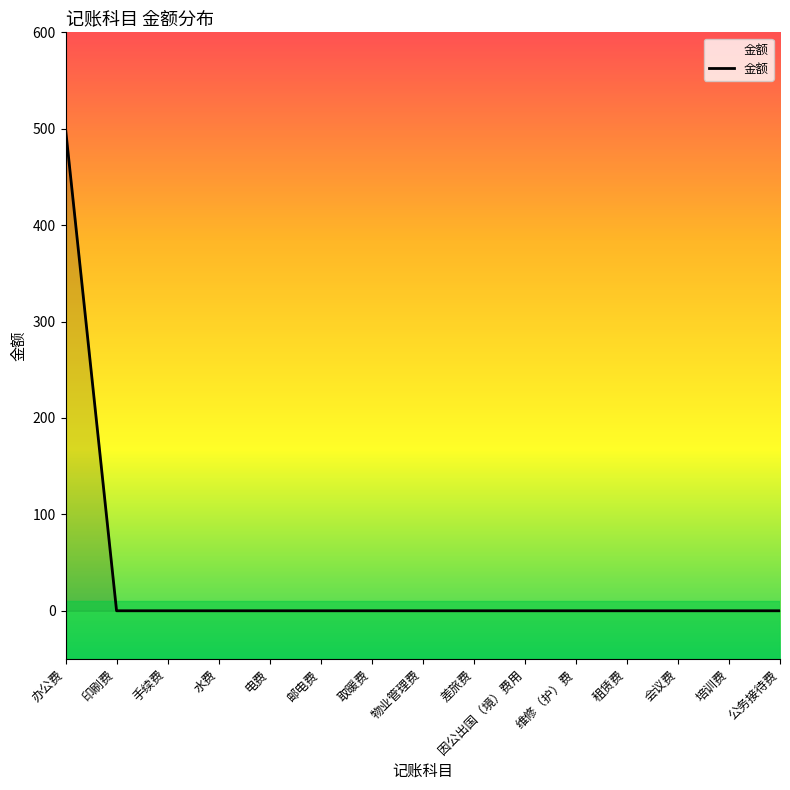

The value at 培训费 is 0. True or false?

True